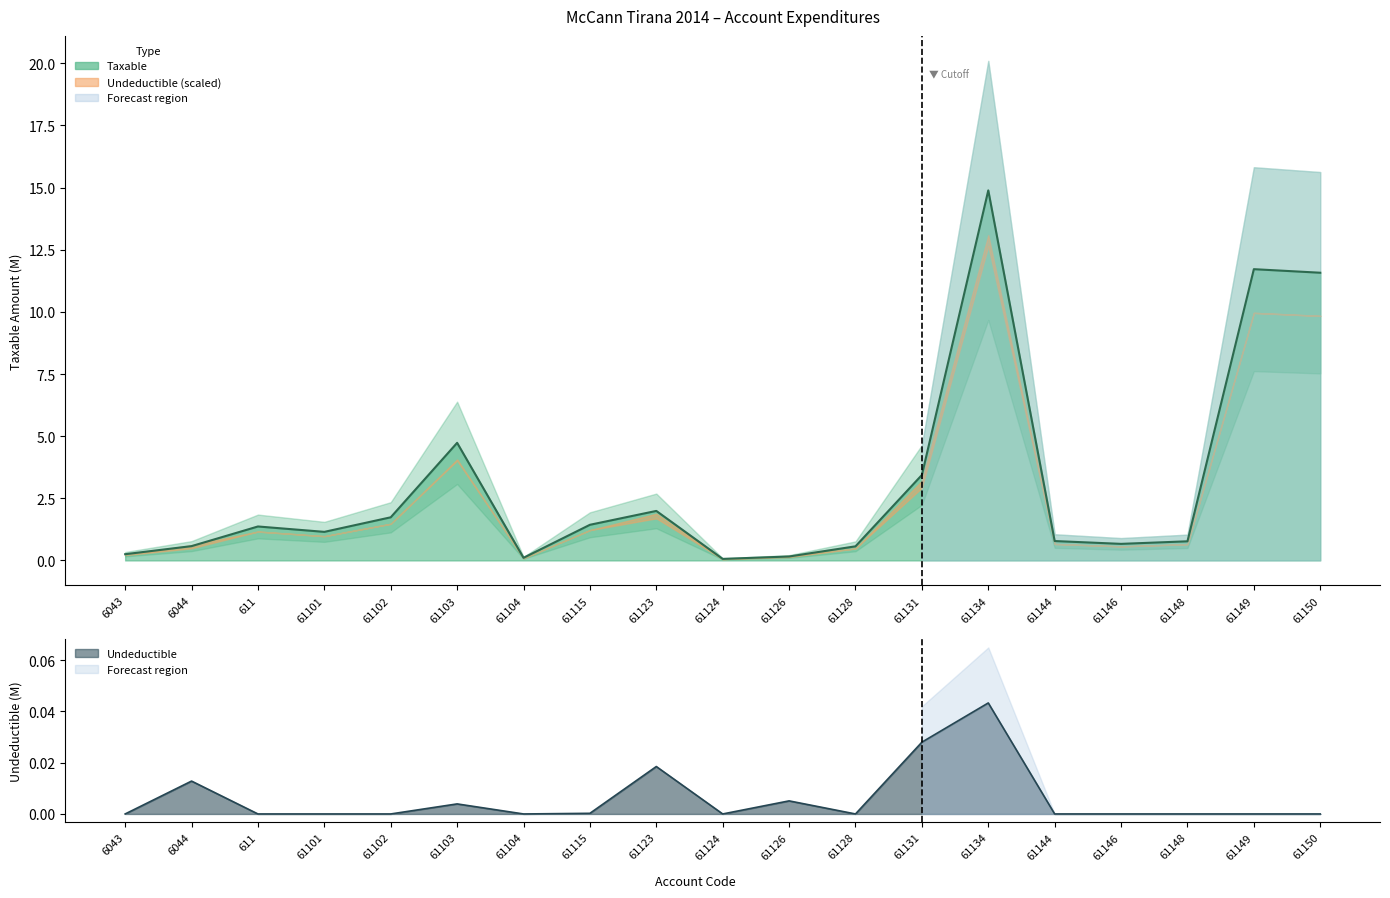

How many data points does each series have?

19